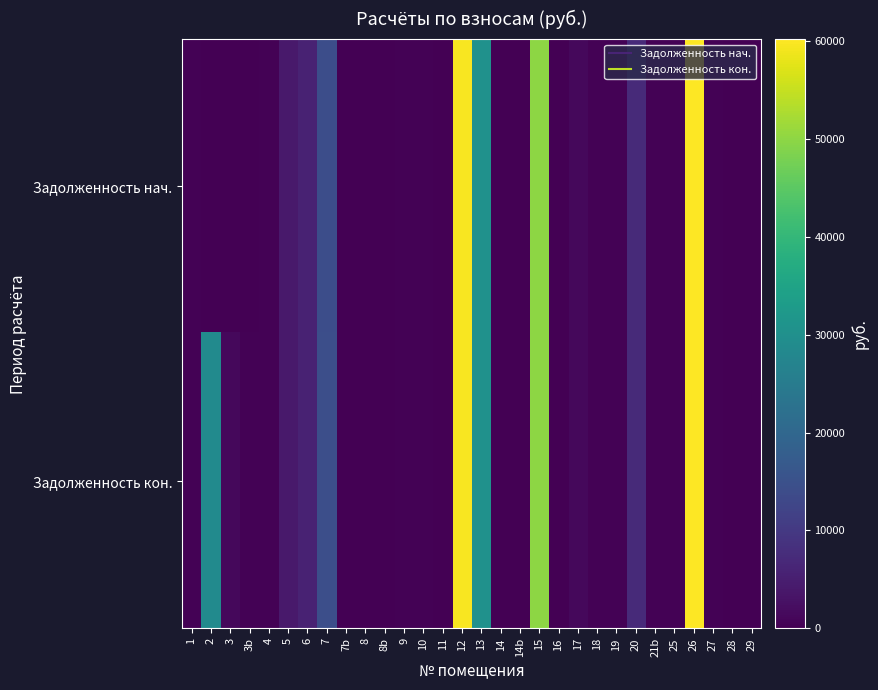

Reading right to left, what are all the values shown in this chart?

Задолженность нач.: 29=229.1	28=0.0	27=376.0	26=60145.0	25=376.7	21b=374.3	20=7100.9	19=458.0	18=412.2	17=1363.0	16=0.0	15=49997.3	14b=0.0	14=223.9	13=30372.6	12=59463.4	11=224.6	10=449.5	9=374.3	8b=203.8	8=224.6	7b=0.0	7=14181.1	6=5725.3	5=4029.4	4=374.3	3b=0.0	3=0.0	2=0.0	1=374.3
Задолженность кон.: 29=229.1	28=0.0	27=376.0	26=60145.0	25=376.7	21b=374.3	20=7261.4	19=458.0	18=412.2	17=1363.0	16=0.0	15=49997.3	14b=0.0	14=223.9	13=30372.6	12=59463.4	11=224.6	10=449.5	9=374.3	8b=203.8	8=224.6	7b=0.0	7=14506.7	6=5838.9	5=4061.1	4=374.3	3b=415.6	3=1374.1	2=28758.9	1=374.3